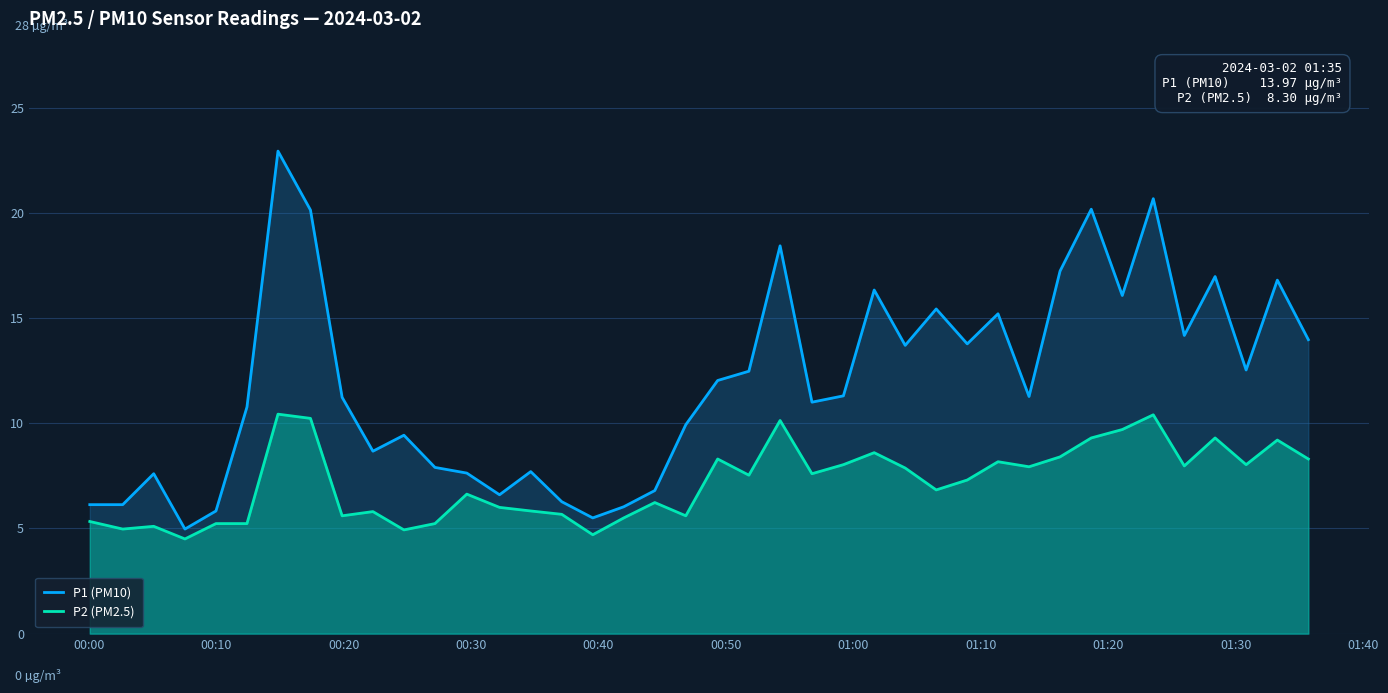

Which series has the widest spread of values?

P1 (PM10)